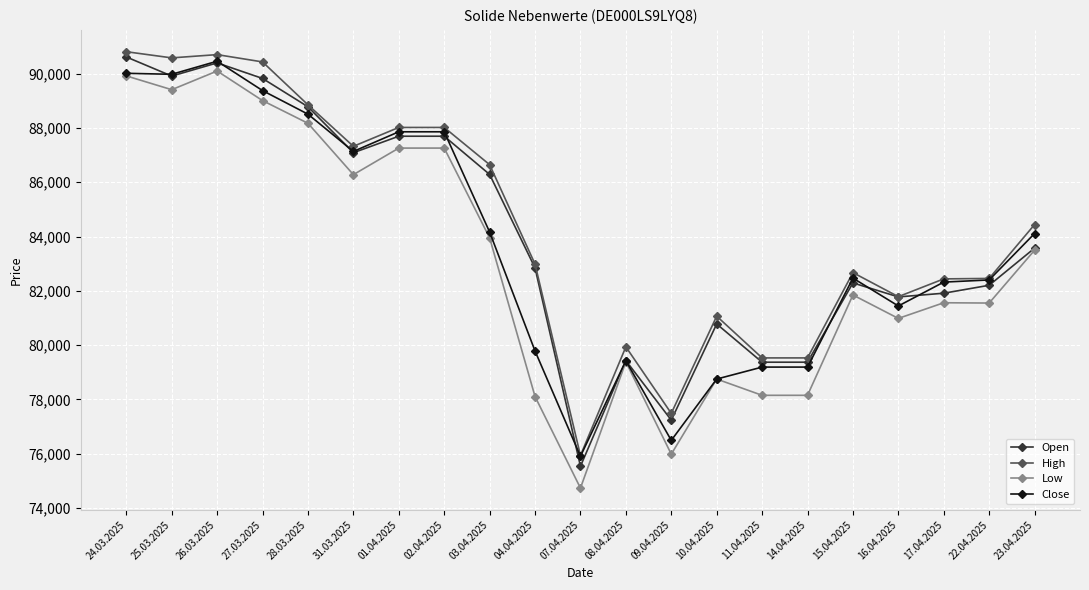

What is the average value of the High series?

84365